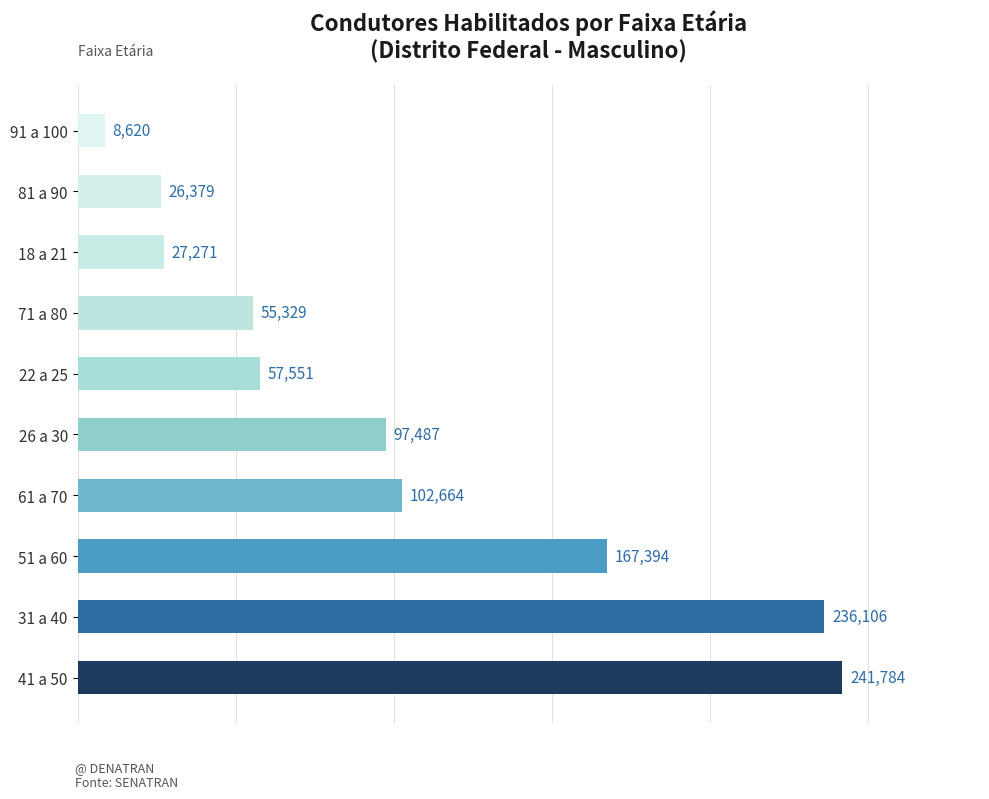

What is the approximate value at 81 a 90, to the nearest 10?

26380